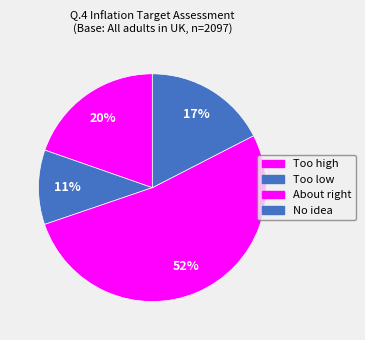

Does any single category account for the majority?

Yes